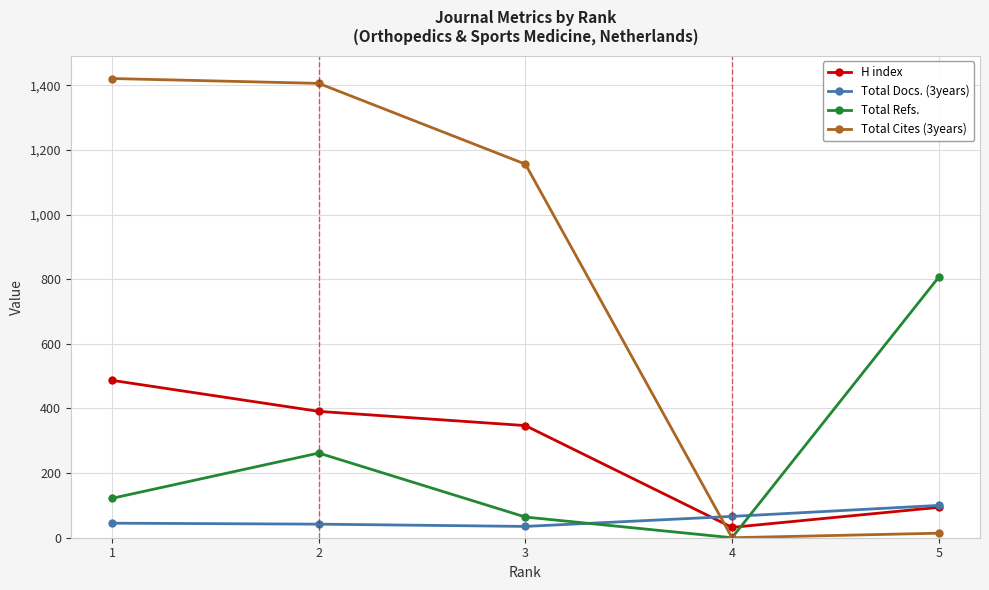

What is the difference between the H index values at 2 and 1?

96